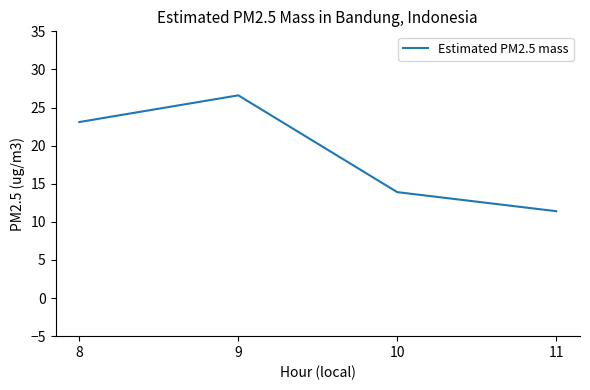

Reading right to left, transcribe all the data shown in this chart.

11=11.4	10=13.9	9=26.6	8=23.1